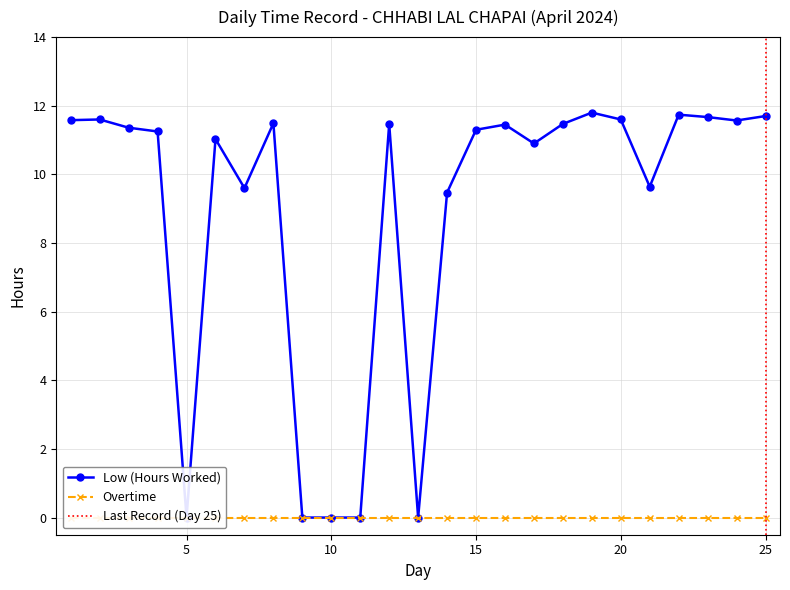

What is the sum of all values?

223.7